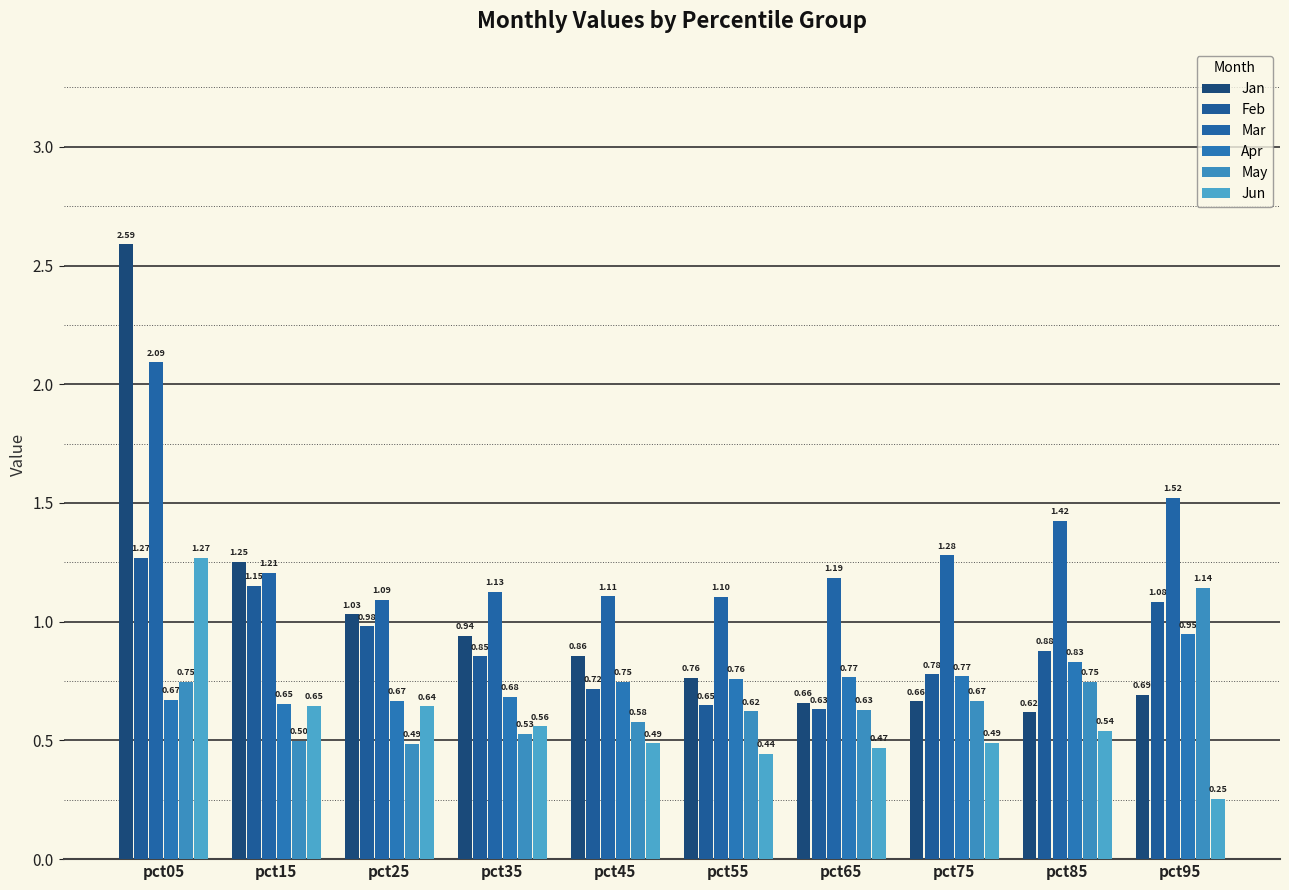

How many data points does each series have?

10